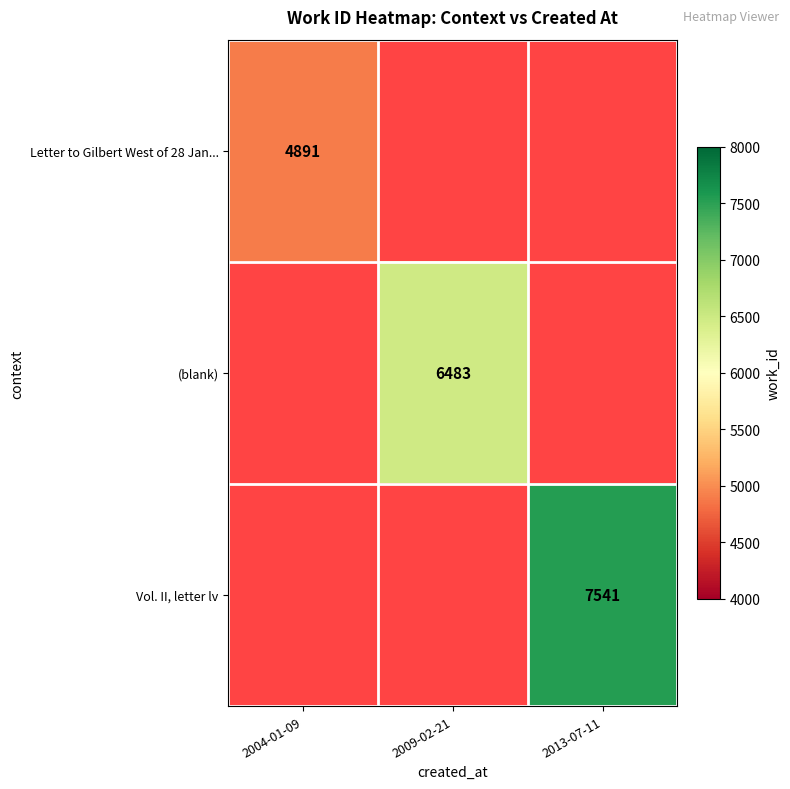

The value of Letter to Gilbert West of 28 Jan... at 2004-01-09 is 8522. True or false?

False